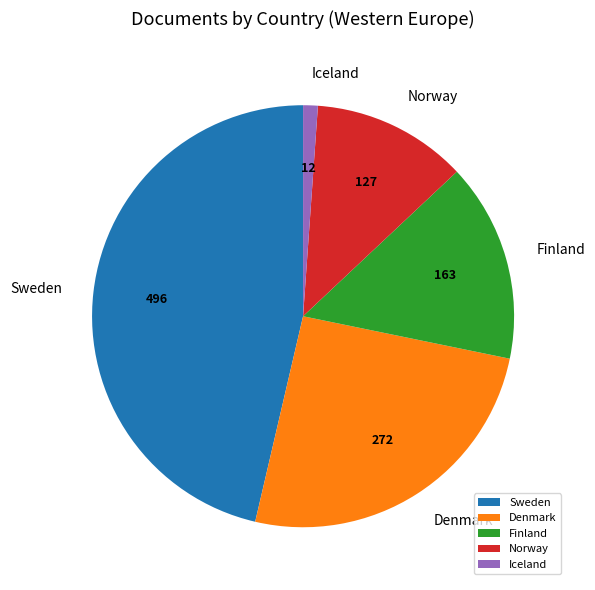

Is the sum of Denmark and Finland greater than half?

No